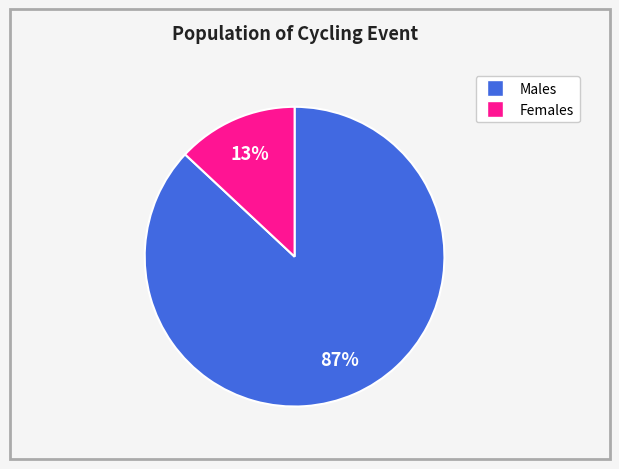

Is there any slice that represents more than half of the pie?

Yes